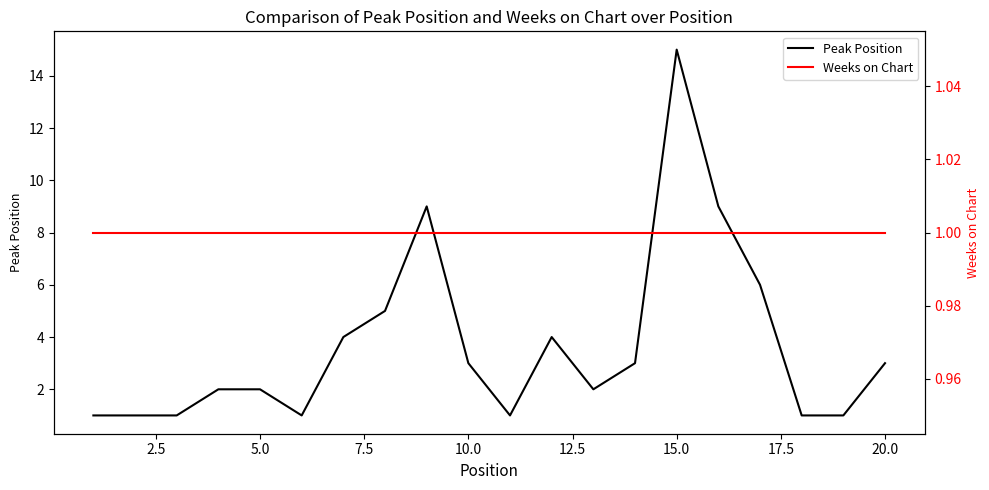

At how many categories does at least one series exceed 8?

3